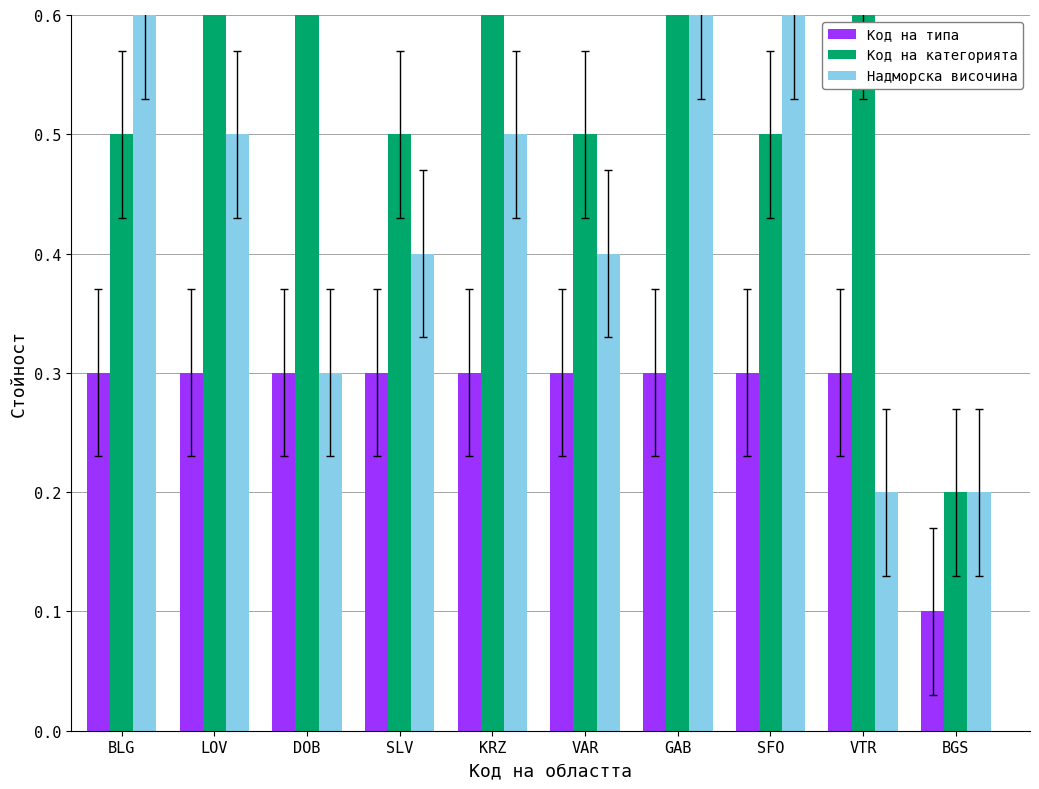

Between BLG and DOB, which is larger?

BLG